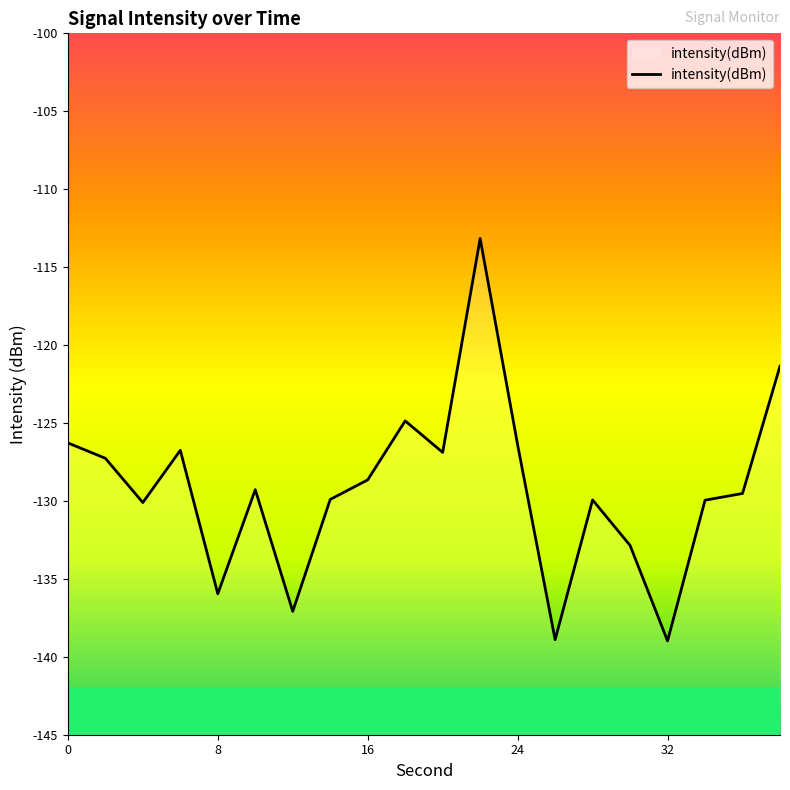

What is the approximate value at 24?

-126.4